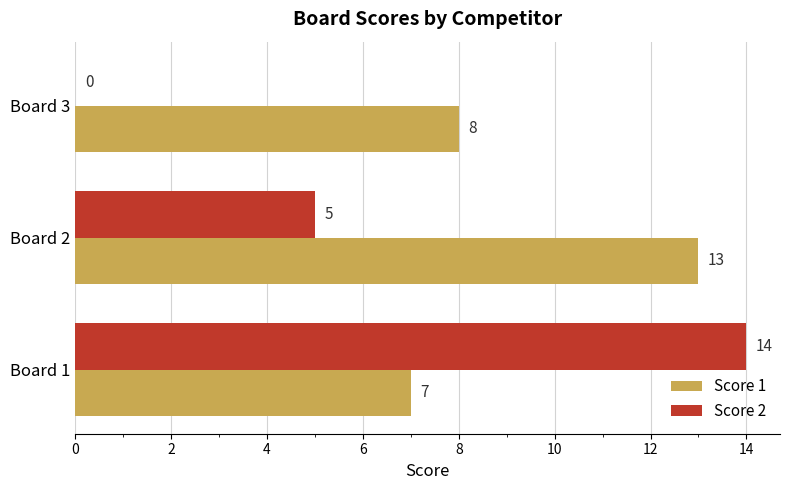

Which category has the highest value in the Score 2 series?

Board 1